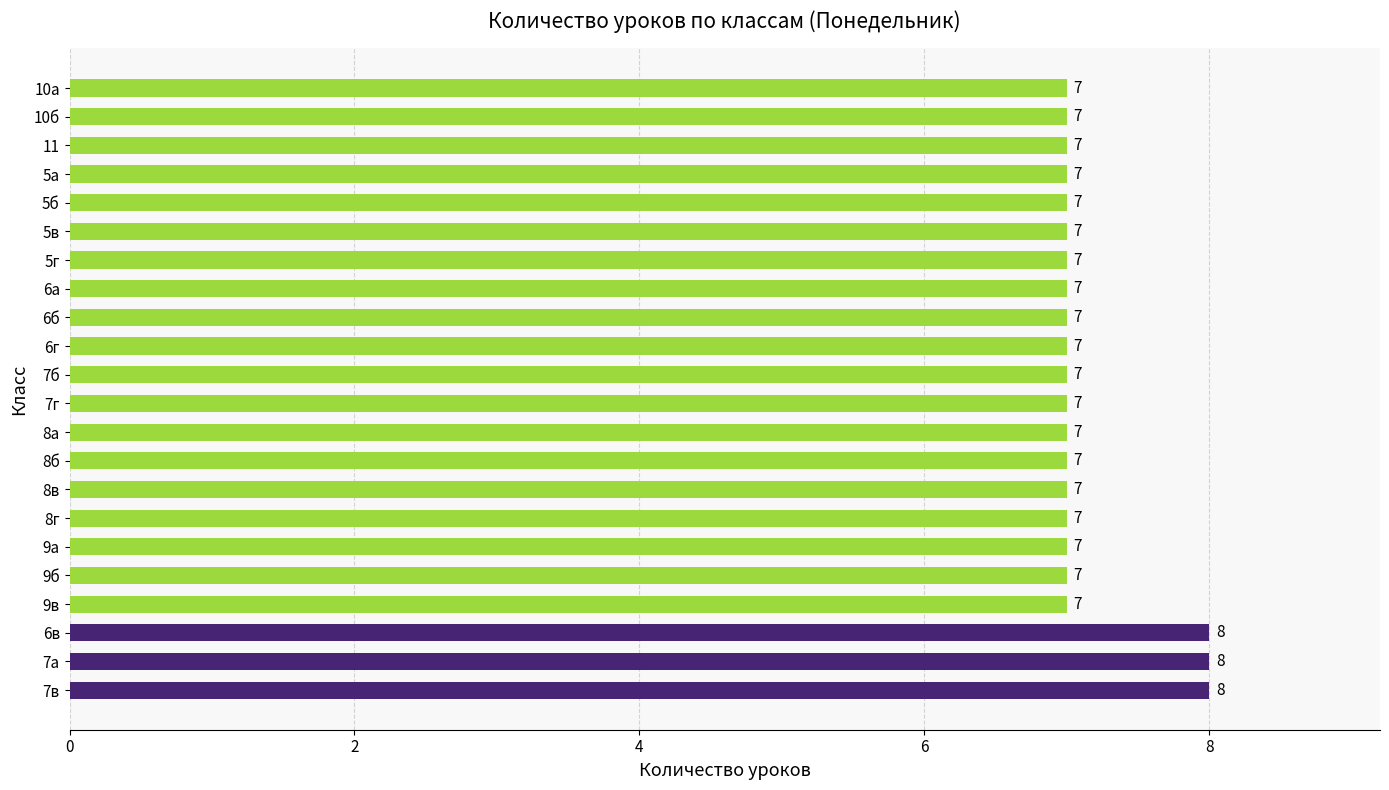

The chart shows a value of 2 at 11. True or false?

False